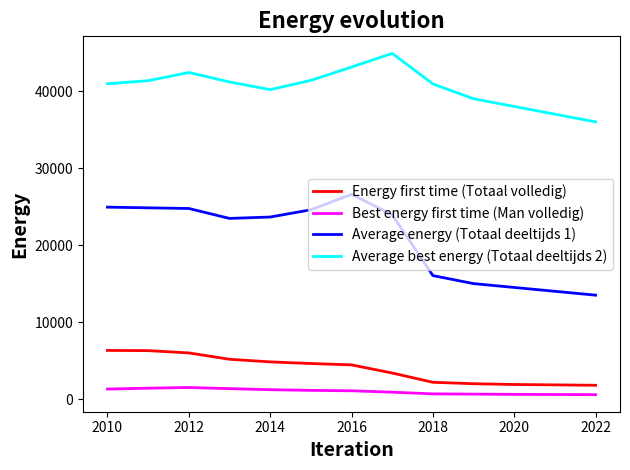

Which series has the largest range (max minus min)?

Average energy (Totaal deeltijds 1)